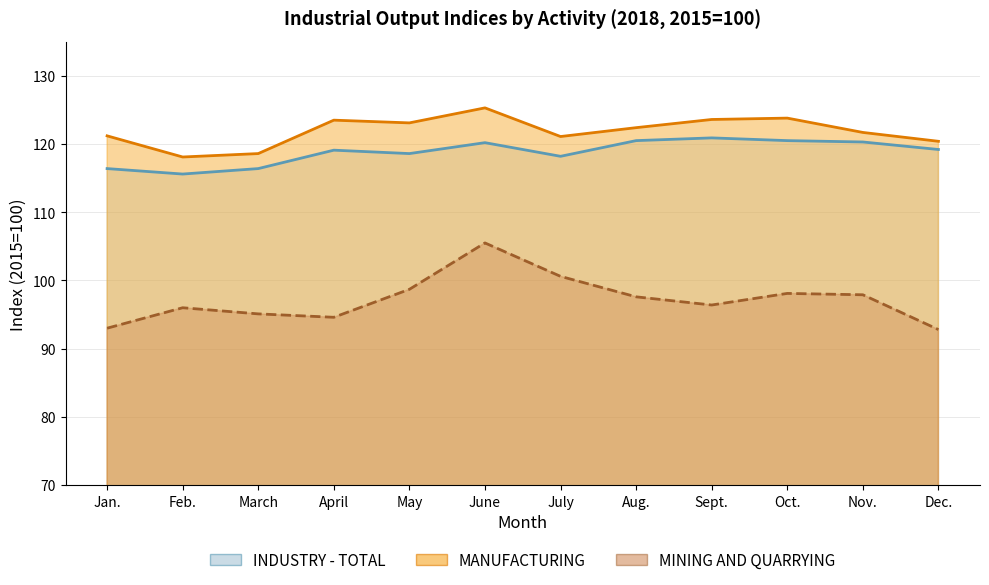

How many values in the INDUSTRY - TOTAL series are below 119?

5